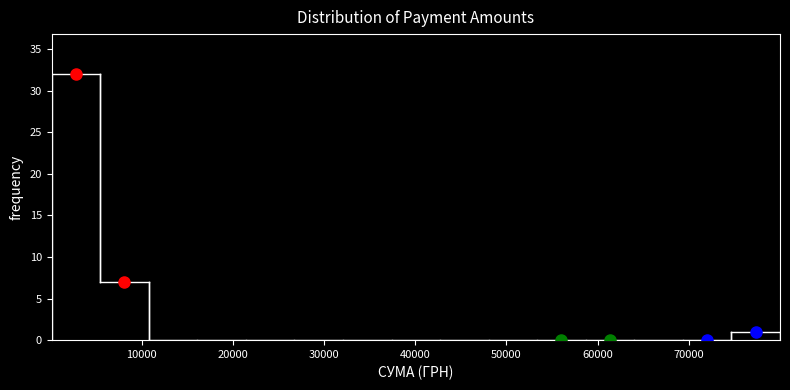

What is the height of the bar covering 75000 to 80000 on the x-axis? Neither the bar edges nor the heights are printed on the chart, so give them approximately, as read against the axes.

1